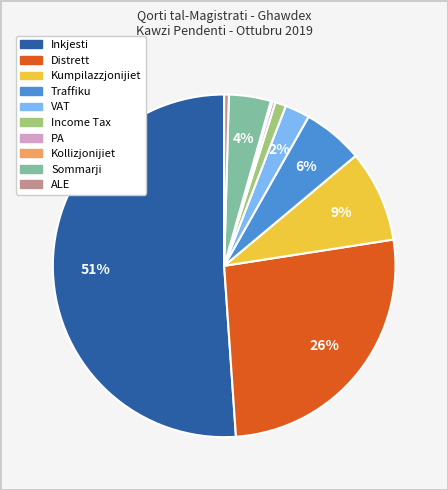

To the nearest percent, what is the average slice percentage?

10%